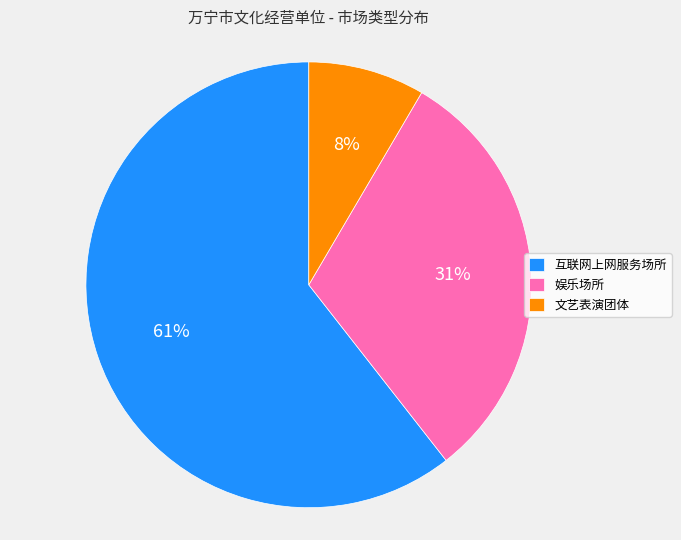

Does 娱乐场所 represent more than half of the total?

No